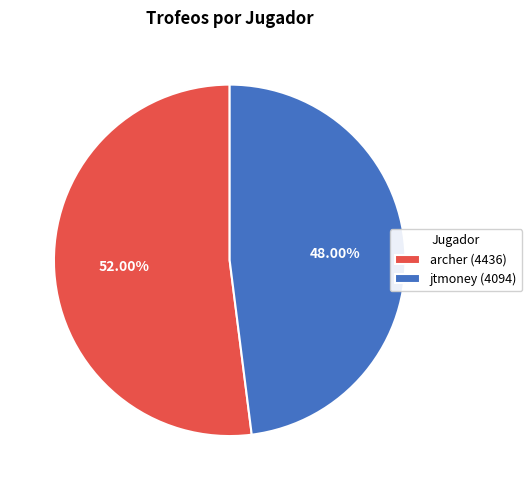

The archer slice represents 52% of the pie. True or false?

True